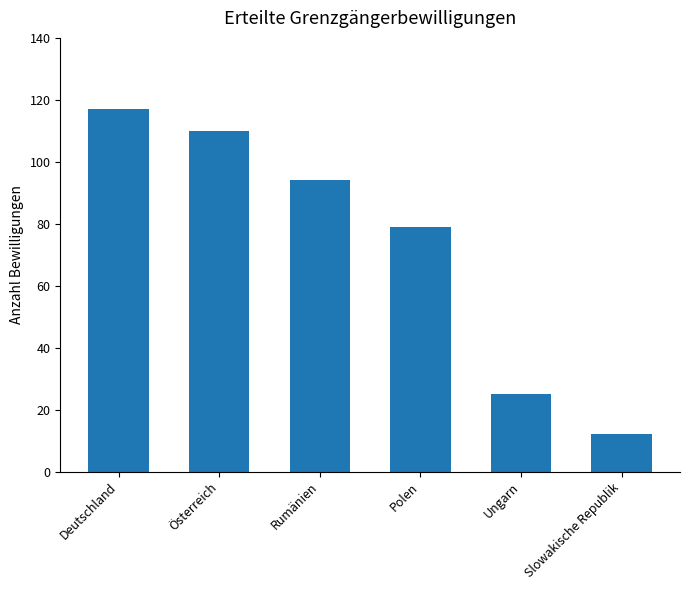

What is the difference between the maximum and second lowest values?

92